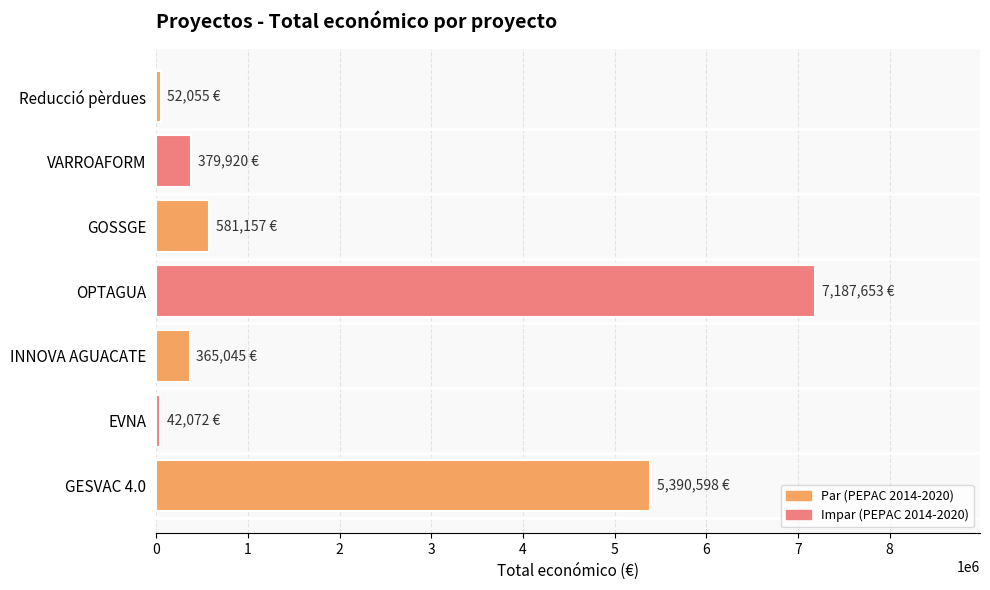

Approximately how many times larger is the value at OPTAGUA compared to INNOVA AGUACATE?

19.7